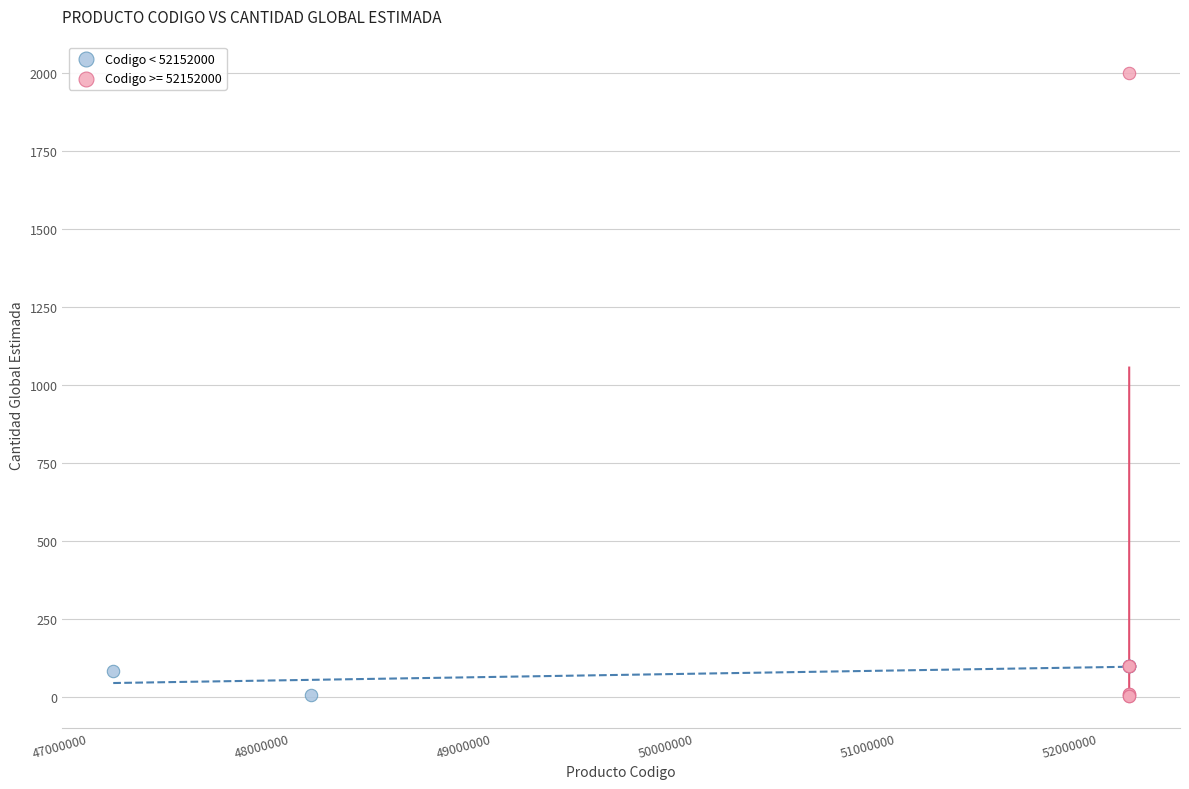

Which series has the largest Y range (max minus min)?

Codigo >= 52152000